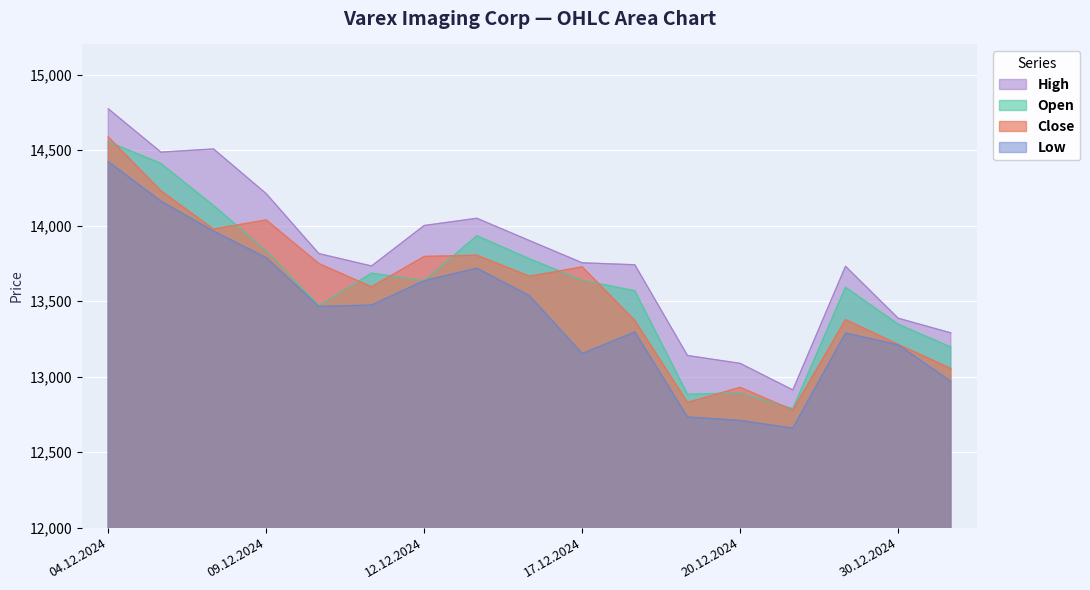

True or false: High has a value of 17940 at 18.12.2024.

False